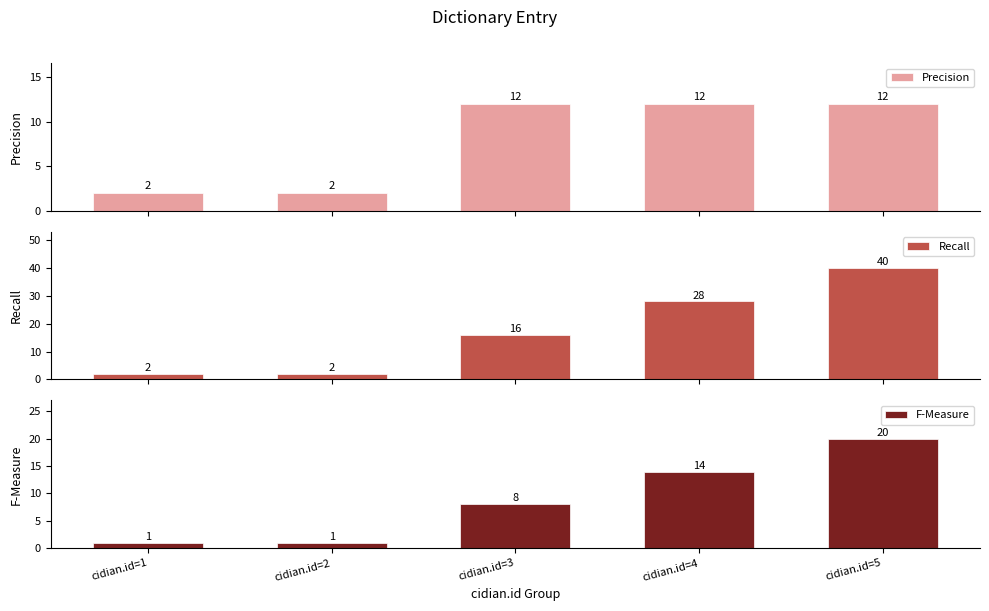

What is the greatest value displayed?

40